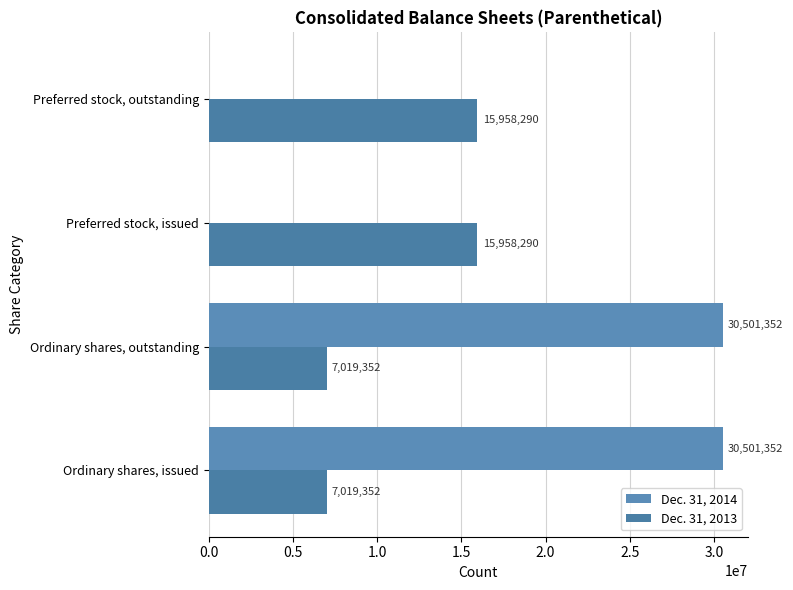

Rank the series by their average value, from lowest to highest.

Dec. 31, 2013, Dec. 31, 2014